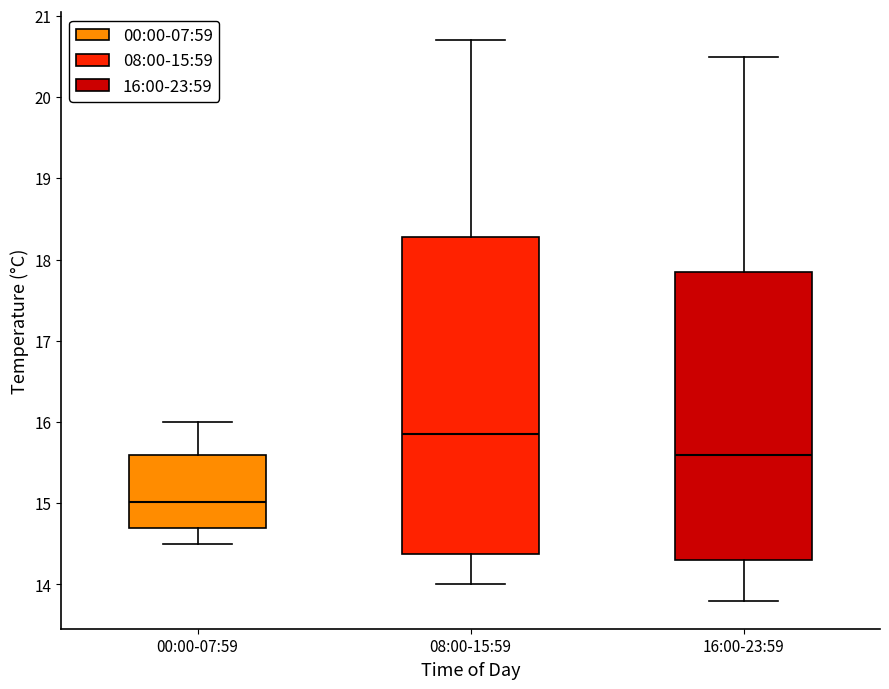

Reading left to right, transcribe this box plot: for each box, give where its median line is, the range the box spans, and where its two whiskers end, as read against the y-axis. The values are not printed on the chart, so give them approximately, as read against the axis.

00:00-07:59: median 15.0, box 14.7 to 15.6, whiskers 14.5 to 16.0
08:00-15:59: median 15.9, box 14.4 to 18.3, whiskers 14.0 to 20.7
16:00-23:59: median 15.6, box 14.3 to 17.9, whiskers 13.8 to 20.5